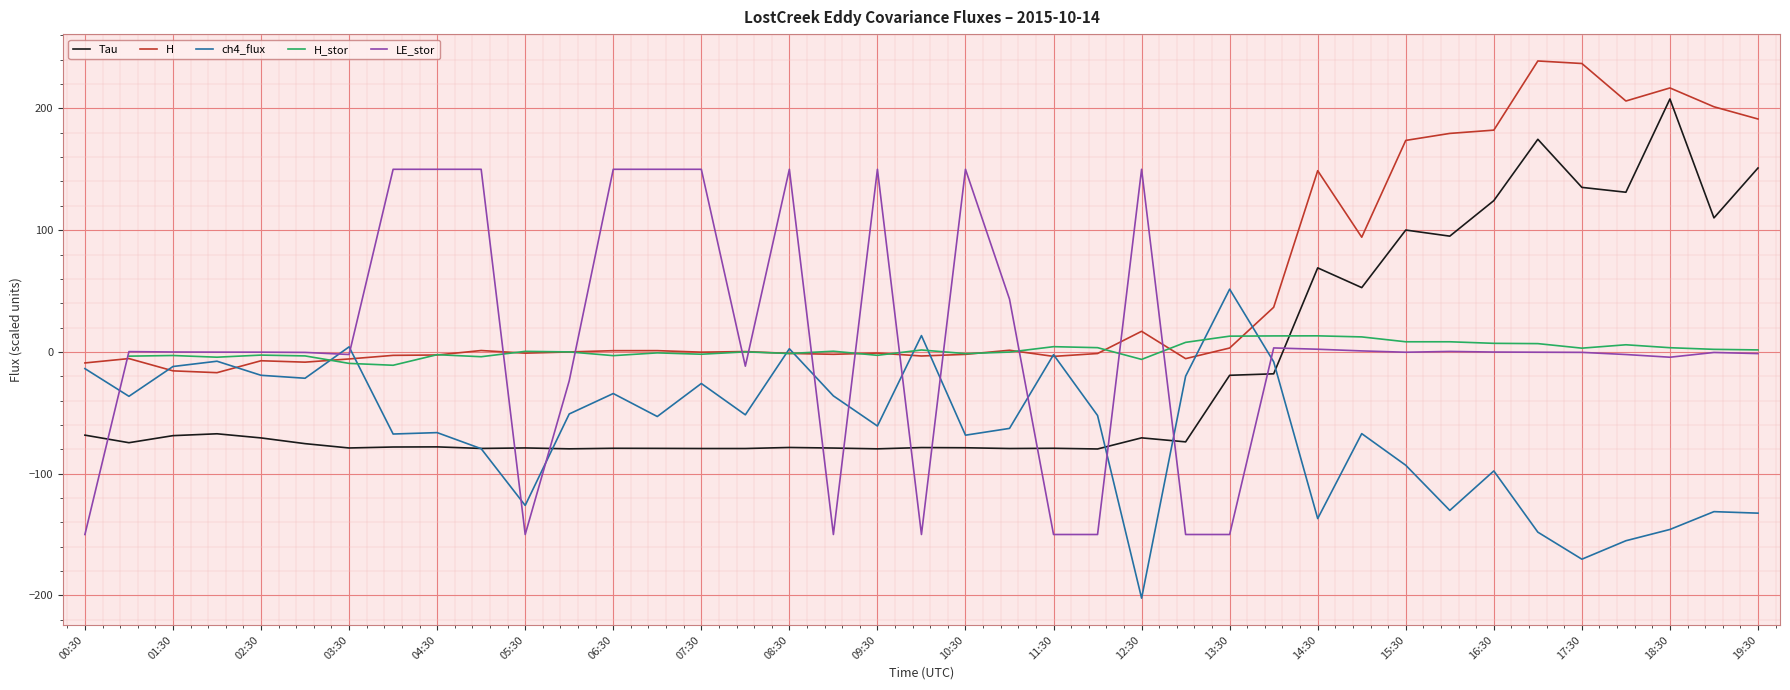

Is it true that LE_stor equals 150.0 at 10:30?

True